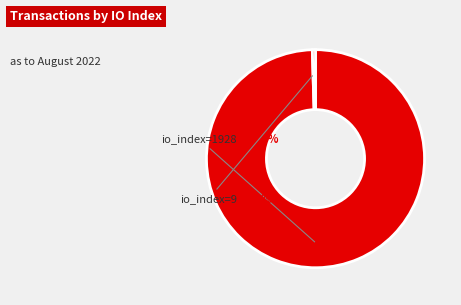

Is there any slice that represents more than half of the pie?

Yes